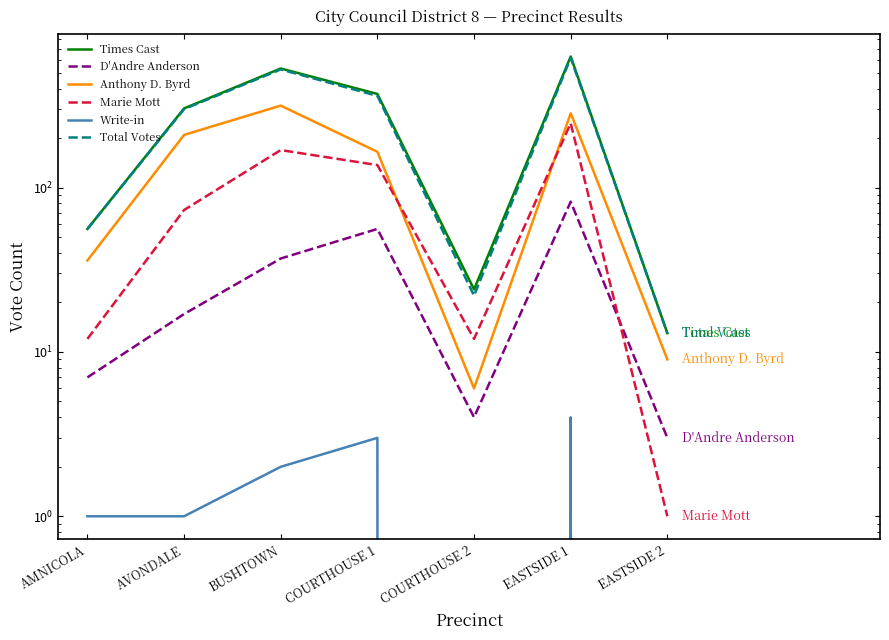

The value of Anthony D. Byrd at COURTHOUSE 1 is 265. True or false?

False